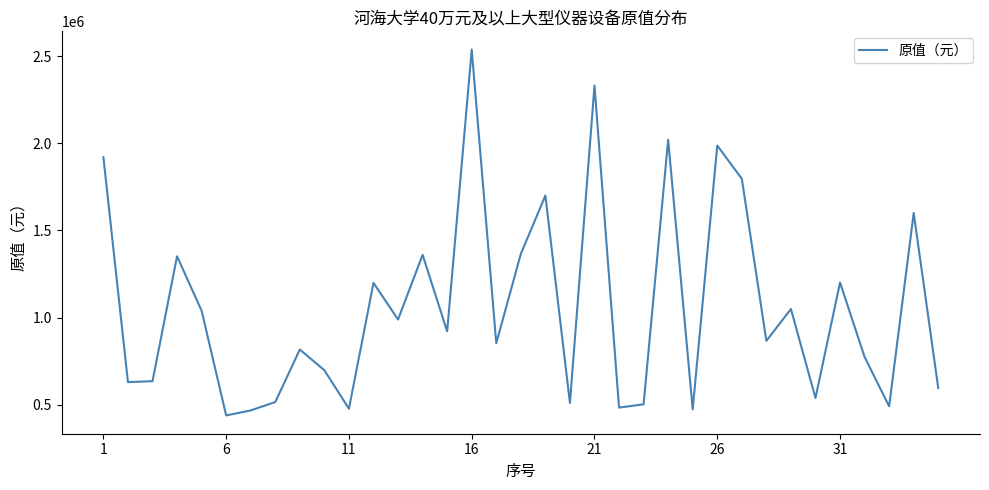

What is the difference between the maximum and minimum values?

2097800.0